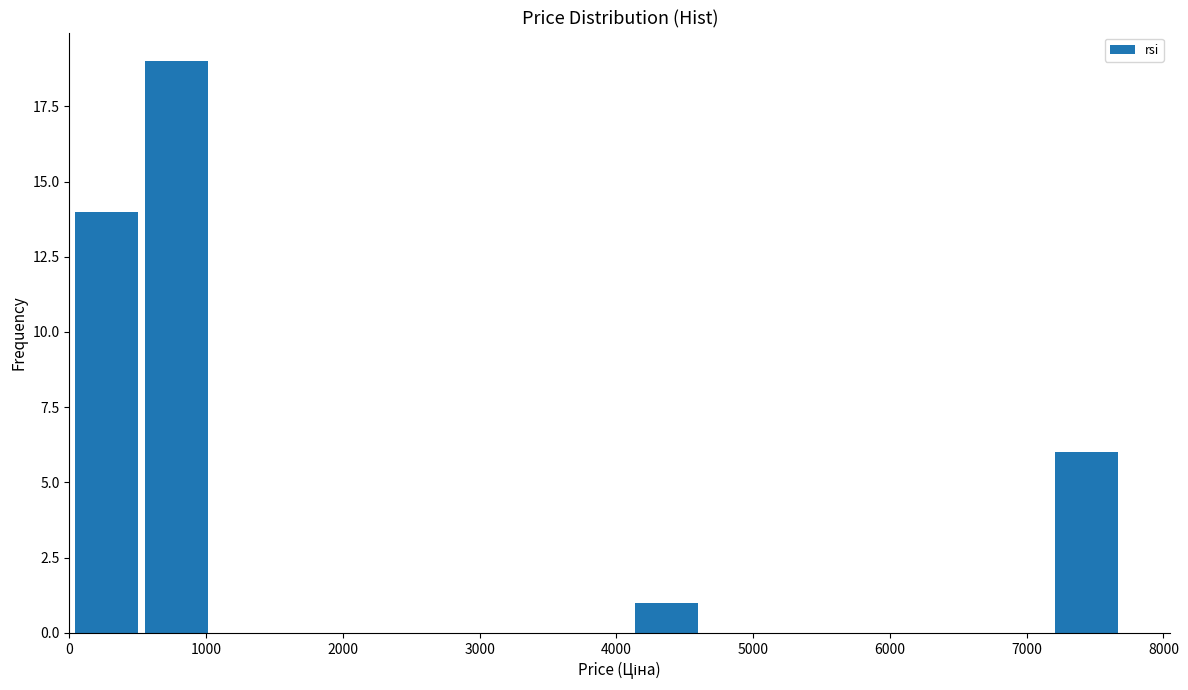

Which range on the x-axis has the tallest bar?

500 to 1000